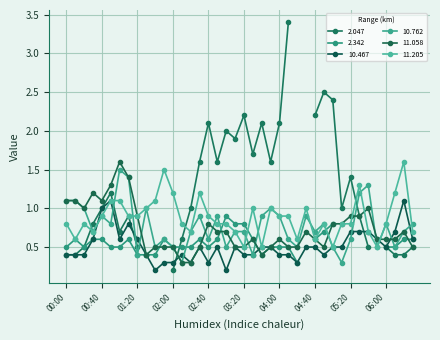

What is the label of the 26th point from the right?

02:20